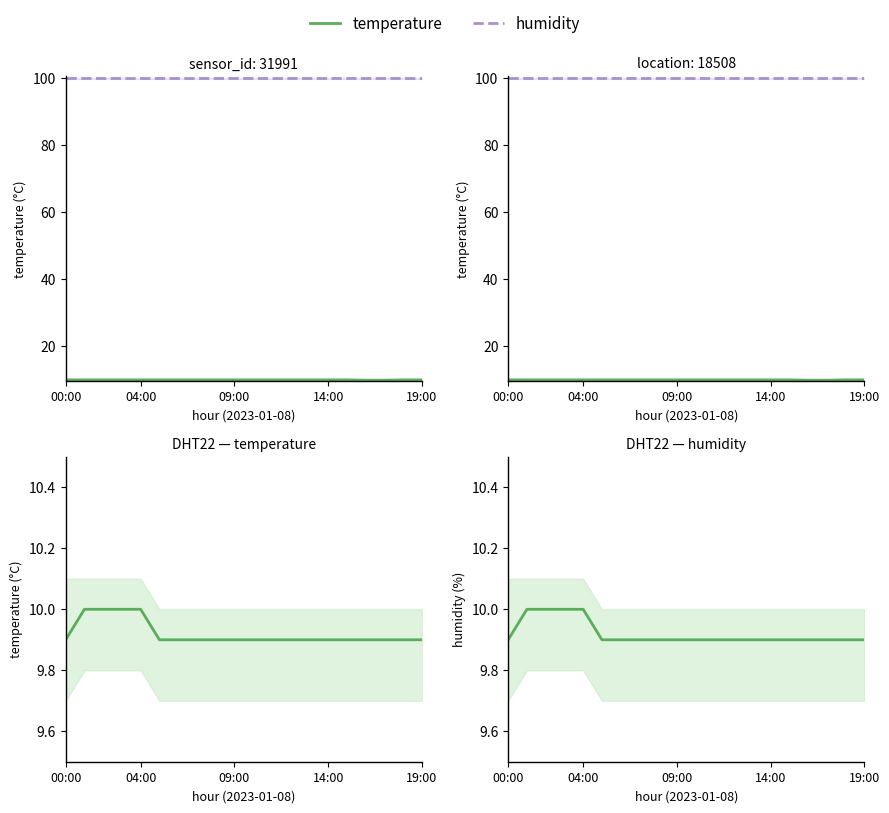

What position from the right is 15?

5